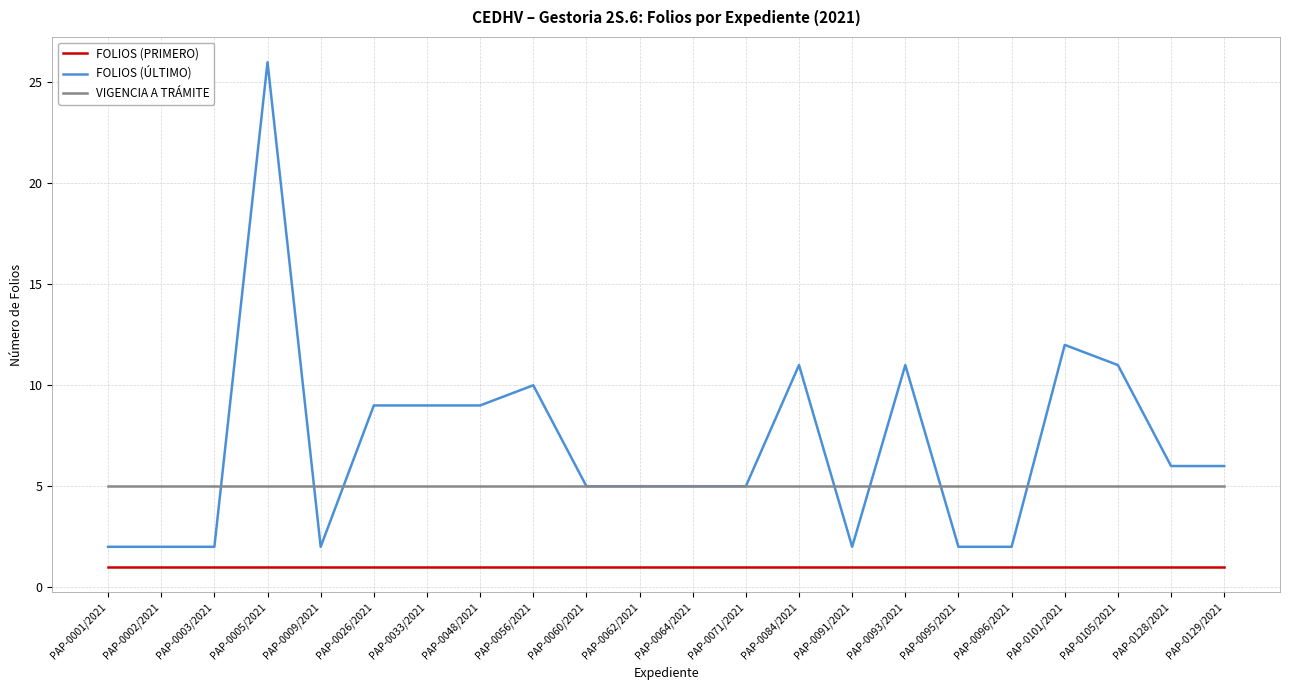

Reading right to left, list all the values displayed in this chart.

FOLIOS (PRIMERO): PAP-0129/2021=1	PAP-0128/2021=1	PAP-0105/2021=1	PAP-0101/2021=1	PAP-0096/2021=1	PAP-0095/2021=1	PAP-0093/2021=1	PAP-0091/2021=1	PAP-0084/2021=1	PAP-0071/2021=1	PAP-0064/2021=1	PAP-0062/2021=1	PAP-0060/2021=1	PAP-0056/2021=1	PAP-0048/2021=1	PAP-0033/2021=1	PAP-0026/2021=1	PAP-0009/2021=1	PAP-0005/2021=1	PAP-0003/2021=1	PAP-0002/2021=1	PAP-0001/2021=1
FOLIOS (ÚLTIMO): PAP-0129/2021=6	PAP-0128/2021=6	PAP-0105/2021=11	PAP-0101/2021=12	PAP-0096/2021=2	PAP-0095/2021=2	PAP-0093/2021=11	PAP-0091/2021=2	PAP-0084/2021=11	PAP-0071/2021=5	PAP-0064/2021=5	PAP-0062/2021=5	PAP-0060/2021=5	PAP-0056/2021=10	PAP-0048/2021=9	PAP-0033/2021=9	PAP-0026/2021=9	PAP-0009/2021=2	PAP-0005/2021=26	PAP-0003/2021=2	PAP-0002/2021=2	PAP-0001/2021=2
VIGENCIA A TRÁMITE: PAP-0129/2021=5	PAP-0128/2021=5	PAP-0105/2021=5	PAP-0101/2021=5	PAP-0096/2021=5	PAP-0095/2021=5	PAP-0093/2021=5	PAP-0091/2021=5	PAP-0084/2021=5	PAP-0071/2021=5	PAP-0064/2021=5	PAP-0062/2021=5	PAP-0060/2021=5	PAP-0056/2021=5	PAP-0048/2021=5	PAP-0033/2021=5	PAP-0026/2021=5	PAP-0009/2021=5	PAP-0005/2021=5	PAP-0003/2021=5	PAP-0002/2021=5	PAP-0001/2021=5